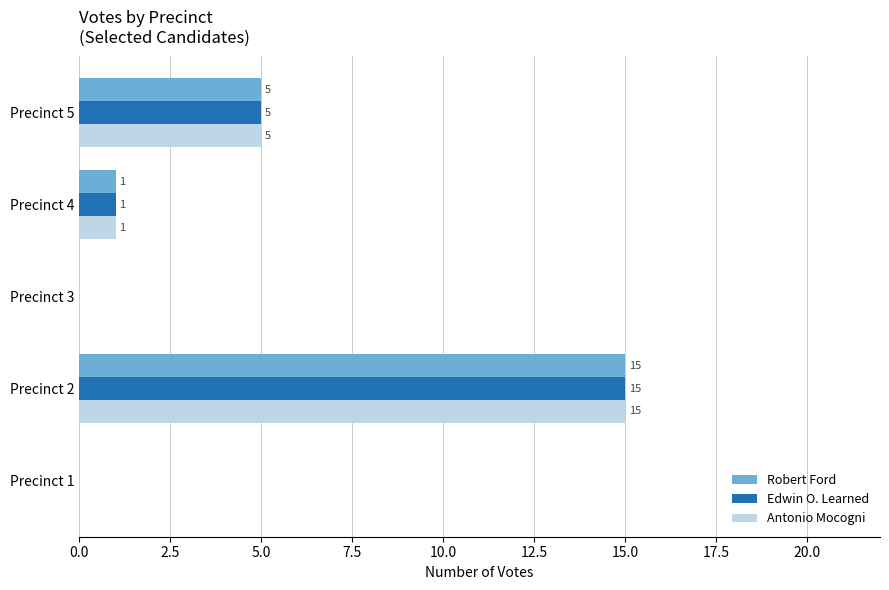

How many data points does each series have?

5